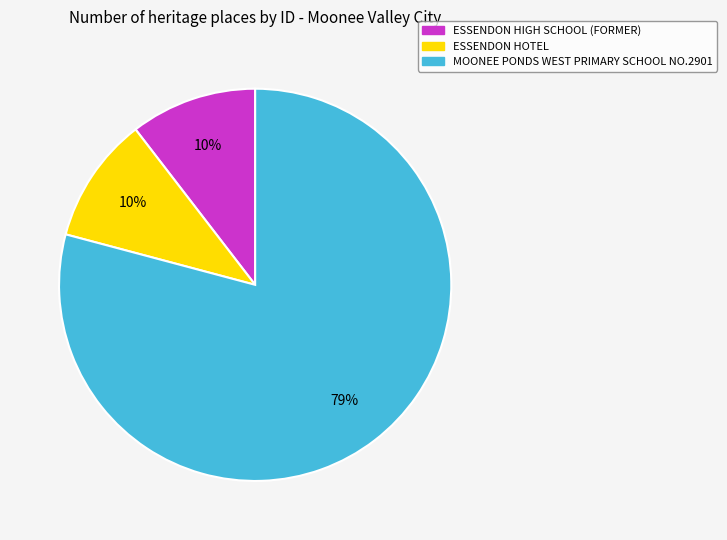

Between ESSENDON HOTEL and MOONEE PONDS WEST PRIMARY SCHOOL NO.2901, which is larger?

MOONEE PONDS WEST PRIMARY SCHOOL NO.2901